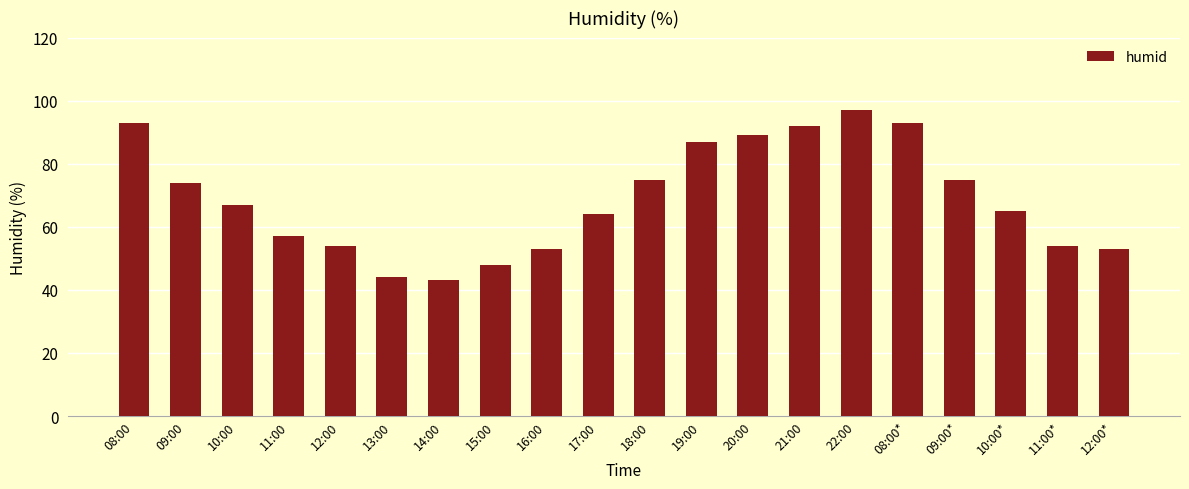

What is the greatest value displayed?

97